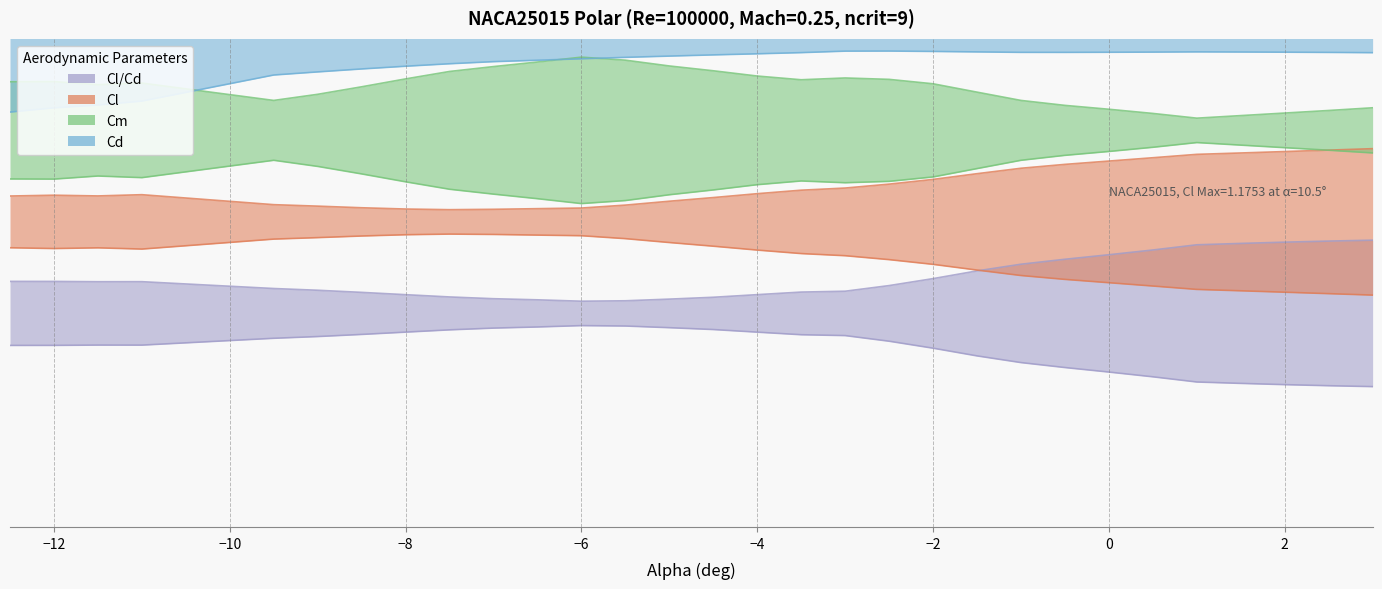

Reading right to left, extract all data points from this chart.

Cl: 0.6	0.6	0.6	0.6	0.6	0.6	0.5	0.5	0.5	0.5	0.5	0.5	0.5	0.5	0.5	0.5	0.5	0.5	0.5	0.5	0.5	0.5	0.5	0.5	0.5	0.5	0.5	0.5	0.5	0.5
Cd: 0.8	0.8	0.8	0.8	0.8	0.8	0.8	0.8	0.8	0.8	0.8	0.8	0.8	0.8	0.8	0.8	0.8	0.8	0.8	0.8	0.8	0.8	0.8	0.8	0.8	0.8	0.9	0.9	0.9	0.9
Cm: 0.6	0.6	0.6	0.6	0.6	0.6	0.6	0.6	0.6	0.7	0.7	0.7	0.7	0.7	0.7	0.7	0.7	0.7	0.7	0.7	0.7	0.7	0.7	0.7	0.7	0.6	0.7	0.7	0.7	0.7
Cl/Cd: 0.4	0.4	0.4	0.4	0.4	0.4	0.4	0.4	0.4	0.4	0.4	0.3	0.3	0.3	0.3	0.3	0.3	0.3	0.3	0.3	0.3	0.3	0.3	0.3	0.3	0.3	0.4	0.4	0.4	0.4